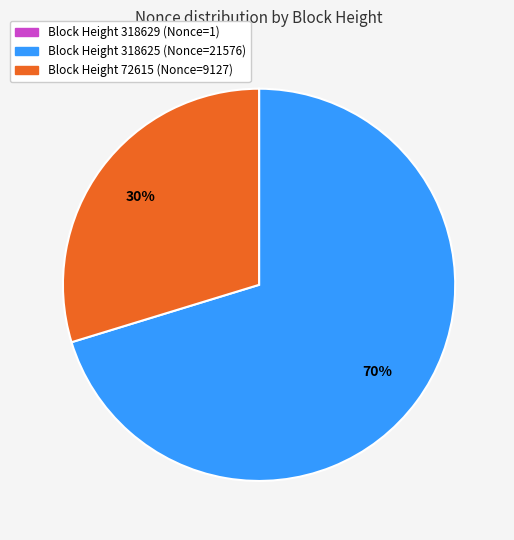

Is there a majority slice in this chart?

Yes